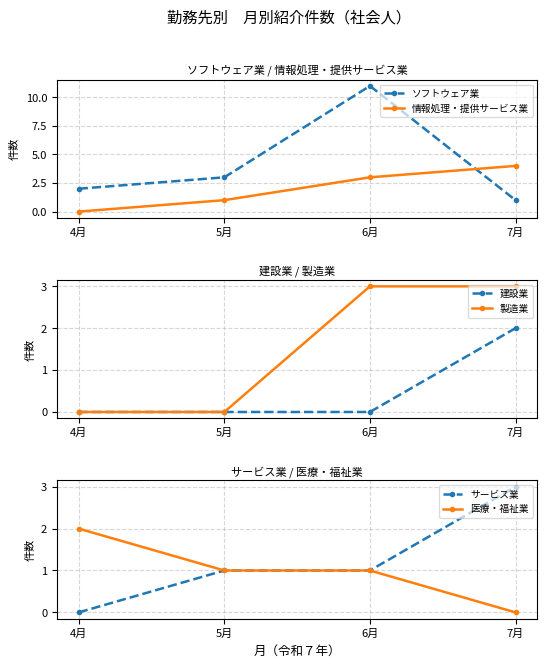

At which category is the sum across all series the highest?

6月